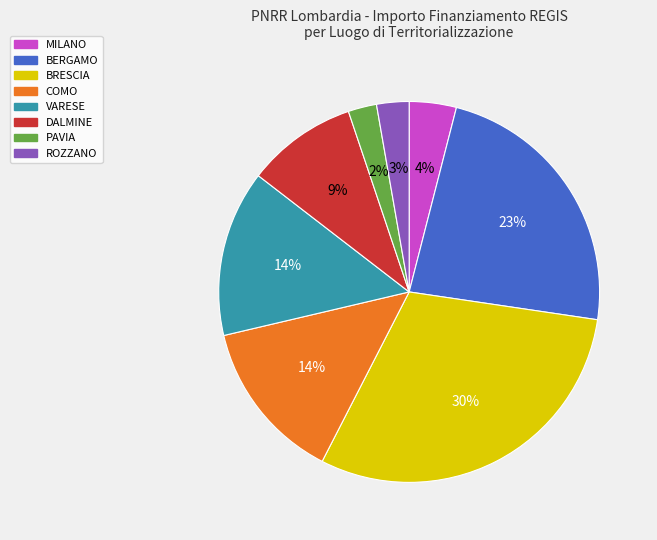

Does any single category account for the majority?

No